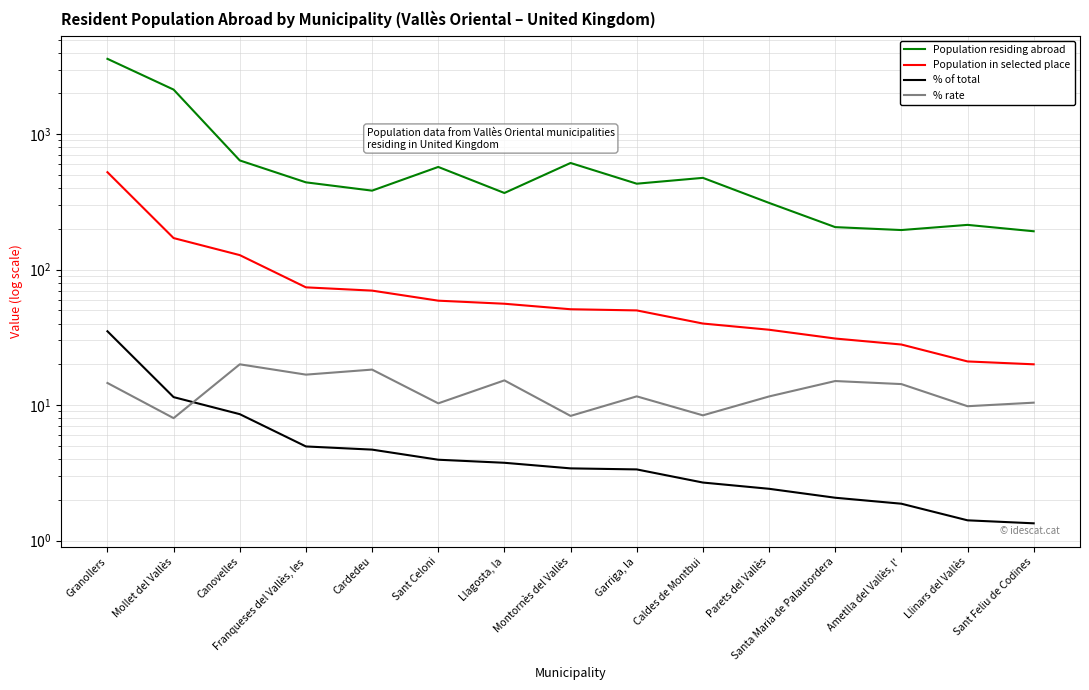

Rank the categories by Population in selected place value from highest to lowest.

Granollers, Mollet del Vallès, Canovelles, Franqueses del Vallès, les, Cardedeu, Sant Celoni, Llagosta, la, Montornès del Vallès, Garriga, la, Caldes de Montbui, Parets del Vallès, Santa Maria de Palautordera, Ametlla del Vallès, l', Llinars del Vallès, Sant Feliu de Codines